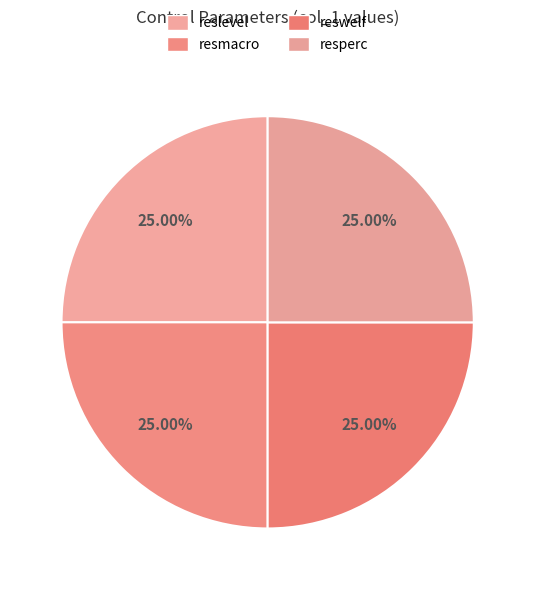

How many segments does this pie chart have?

4